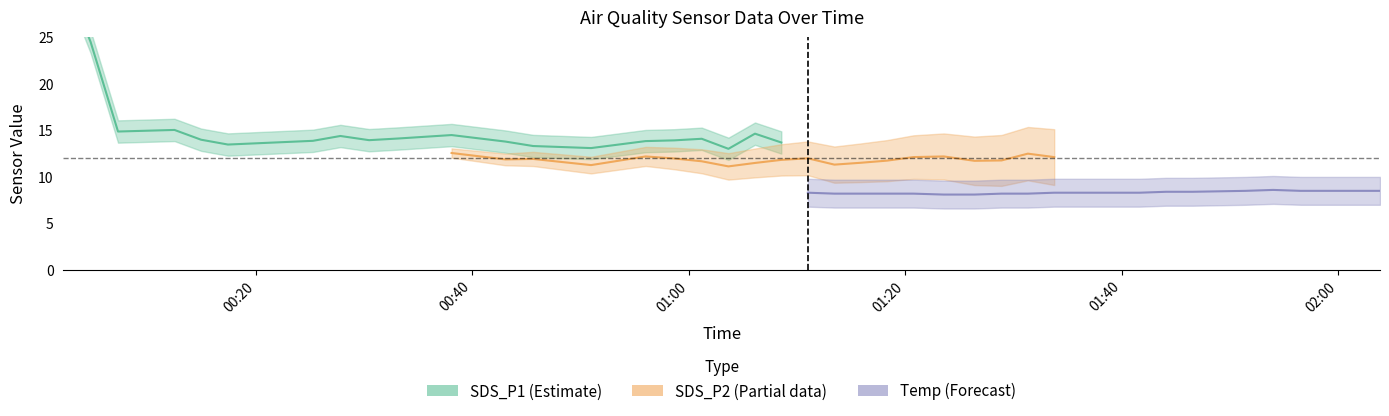

True or false: Temp and SDS_P1 cross at least once.

False